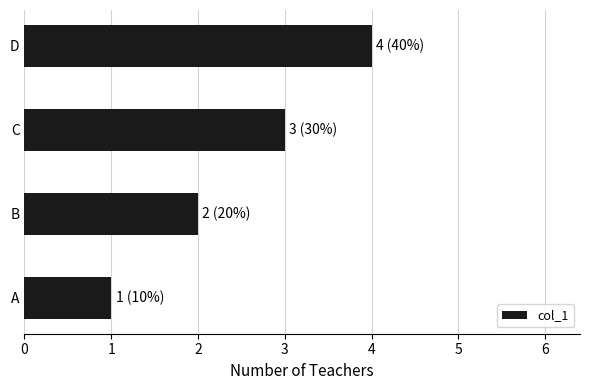

The chart shows a value of 2 at B. True or false?

True